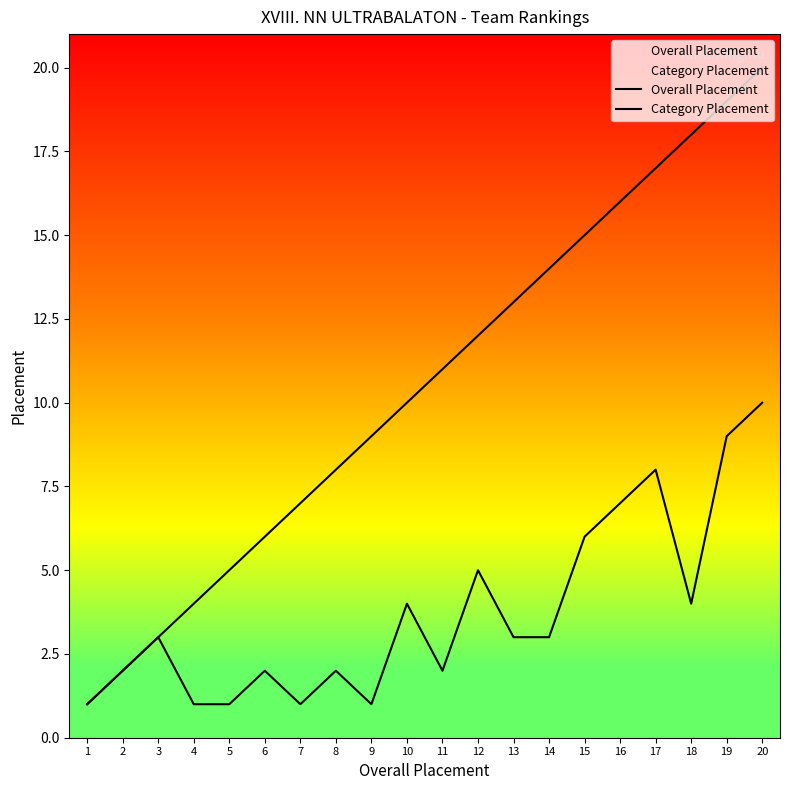

Which series has the largest range (max minus min)?

Overall Placement